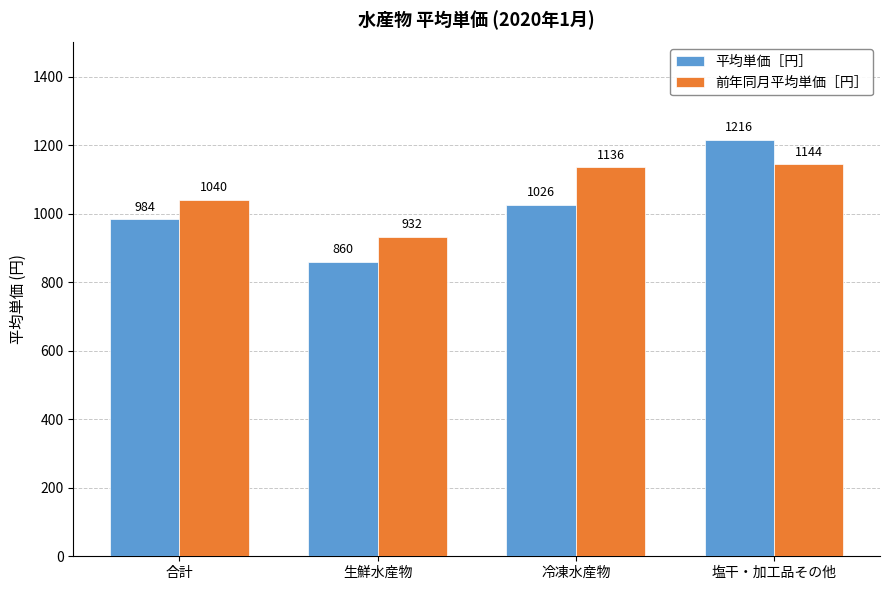

What is the minimum value shown in the chart?

860